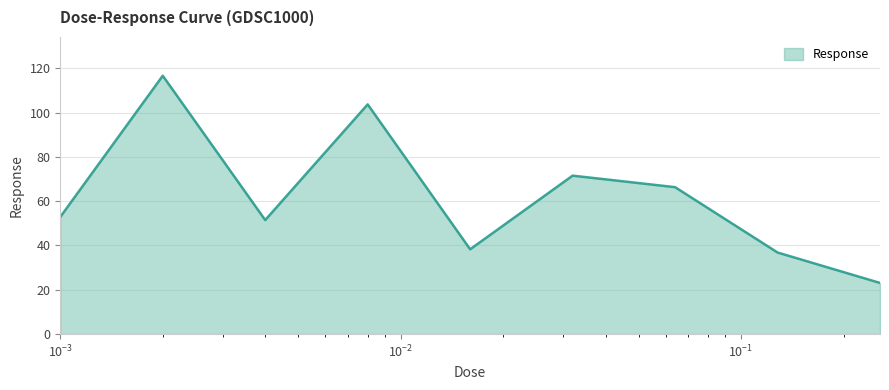

What is the maximum value shown in the chart?

116.6